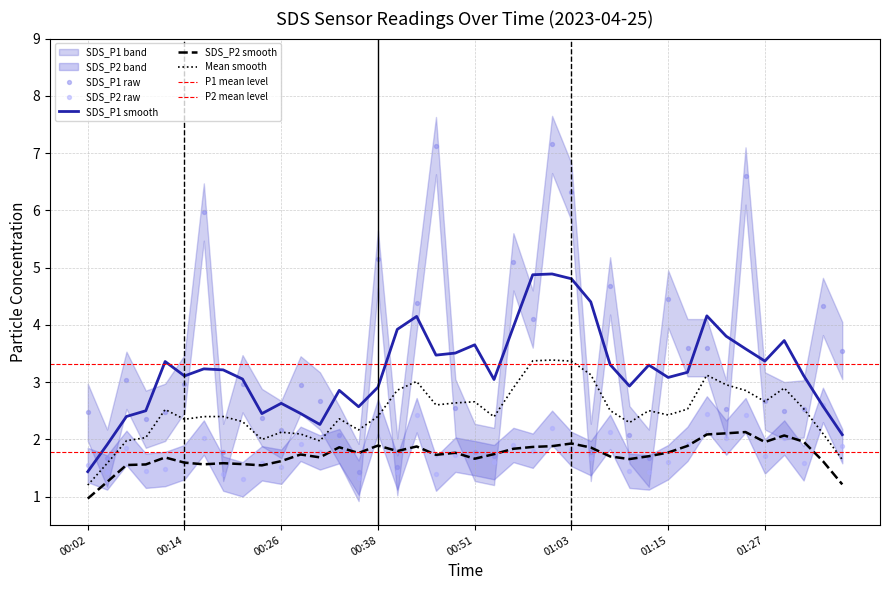

True or false: Mean smooth and SDS_P2 smooth cross at least once.

False